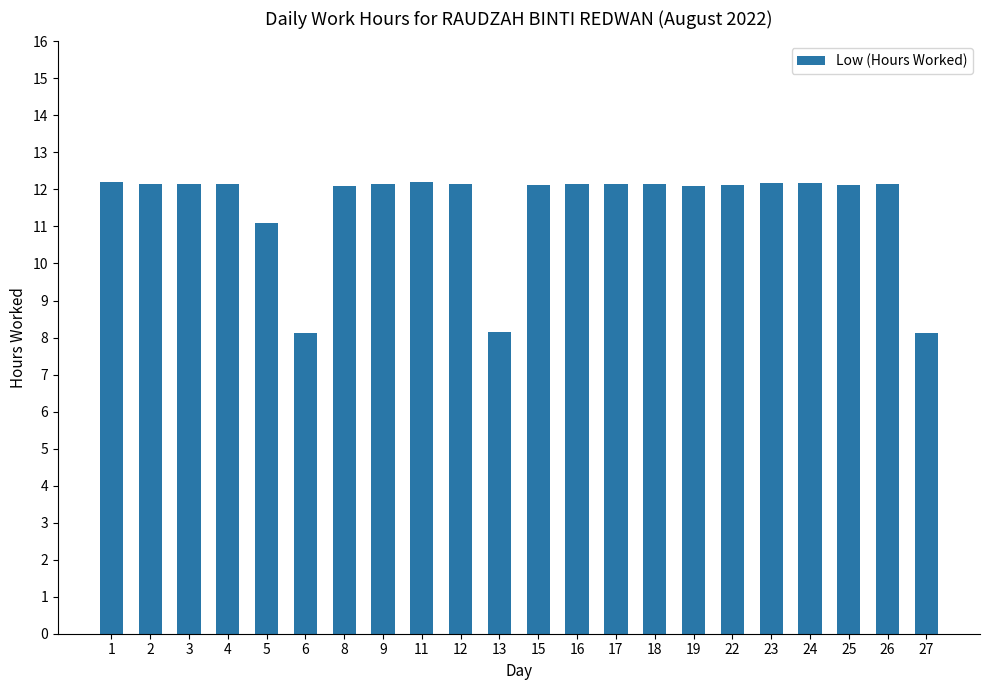

What is the value of the 18th bar from the left?

12.2